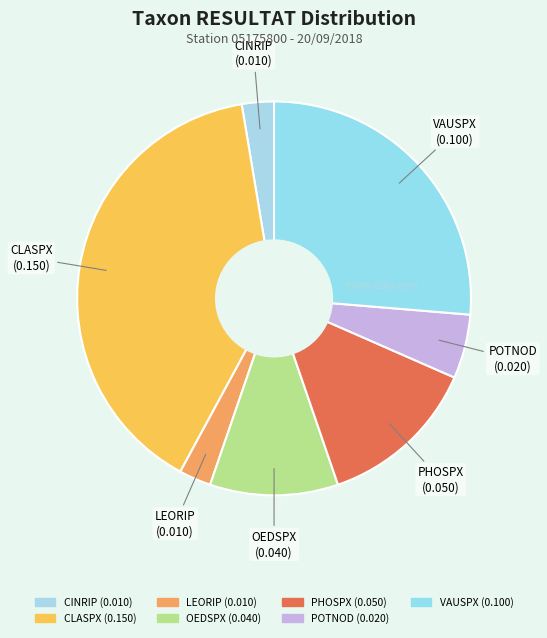

How much of the chart is everything except OEDSPX?

89.5%